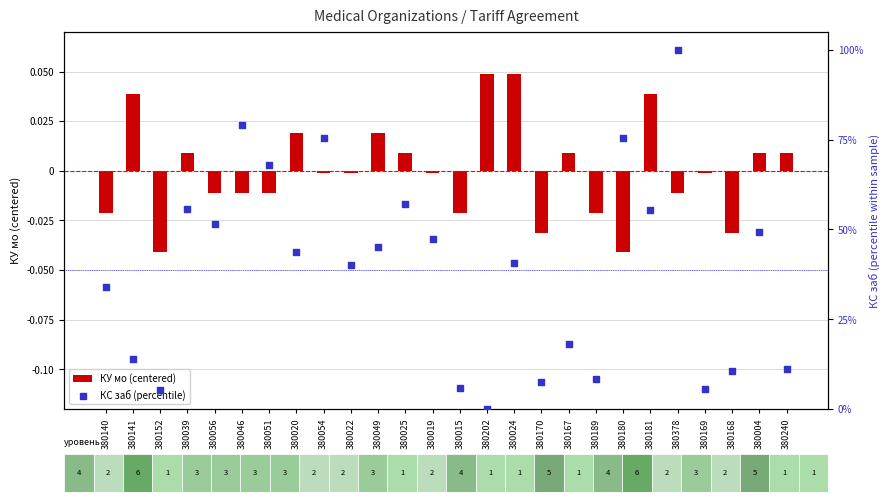

What are all the series names shown in the legend?

КУ мо (centered), КС заб (percentile)